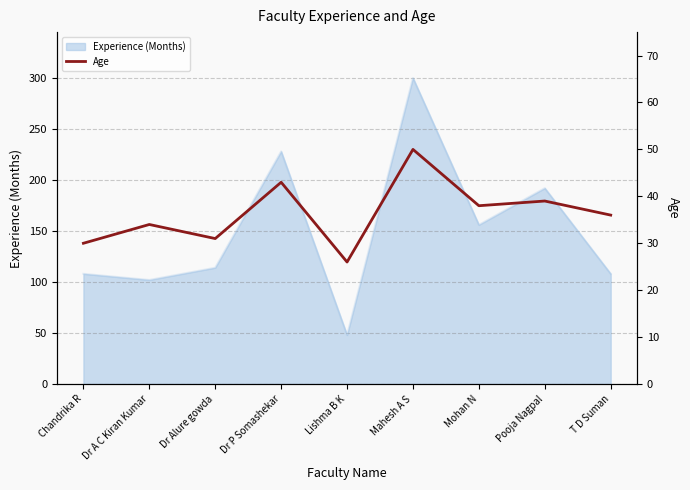

At which label does Experience (Months) reach its minimum?

Lishma B K